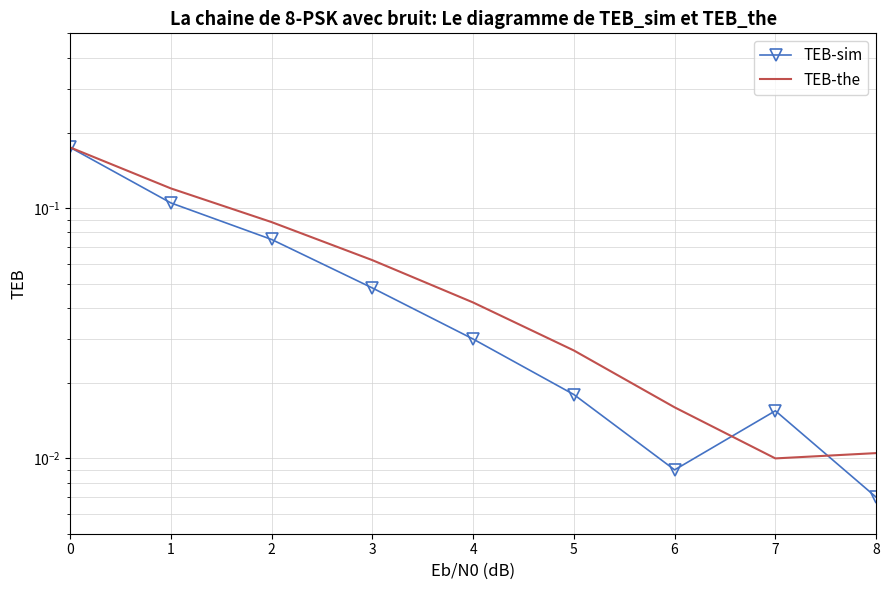

Is it true that TEB-the equals 0.0 at 4?

False